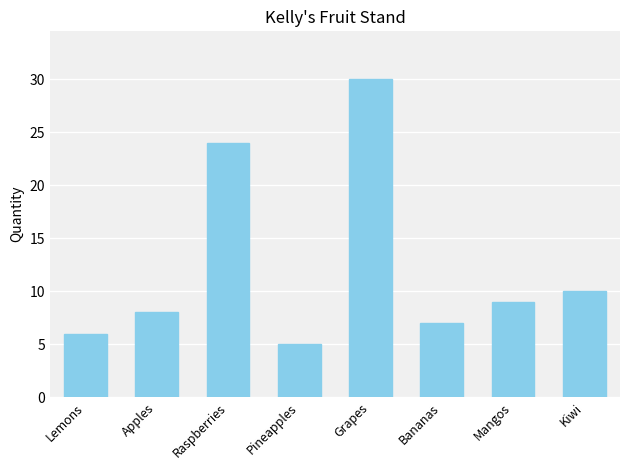

What position from the left is Raspberries?

3